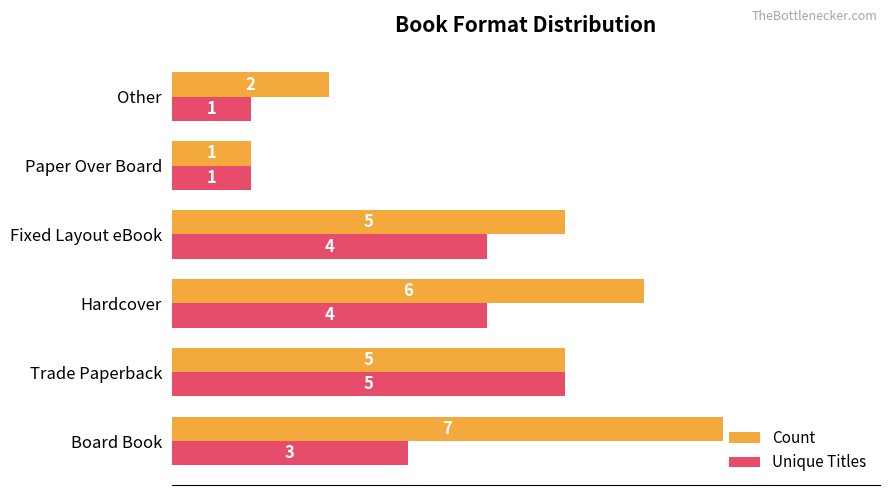

The Unique Titles series shows 0 at Paper Over Board. True or false?

False